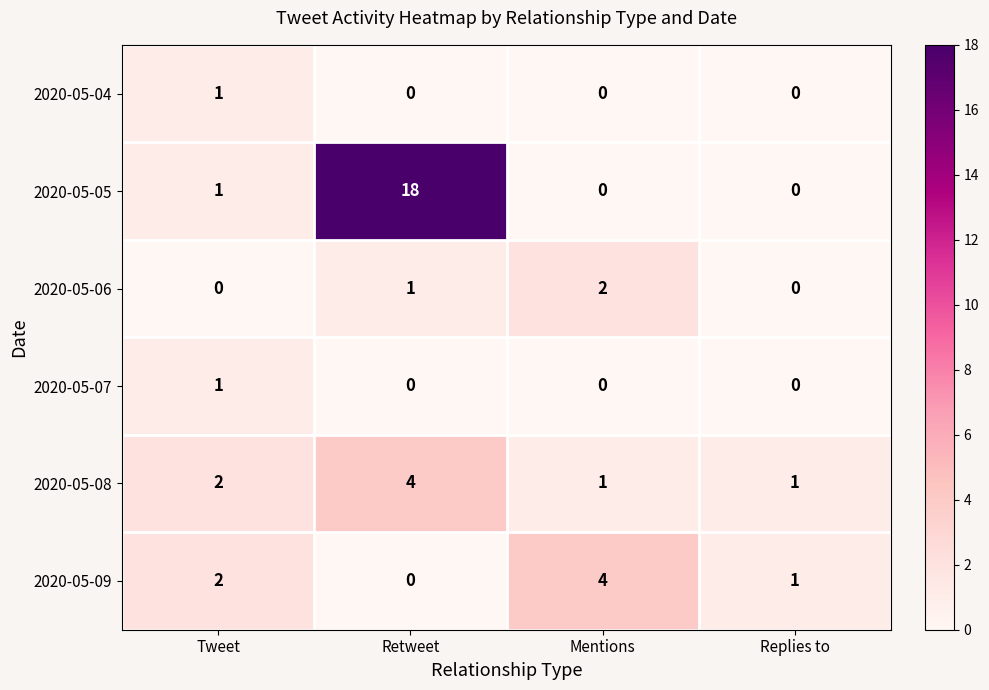

Count the number of categories in the chart.

4